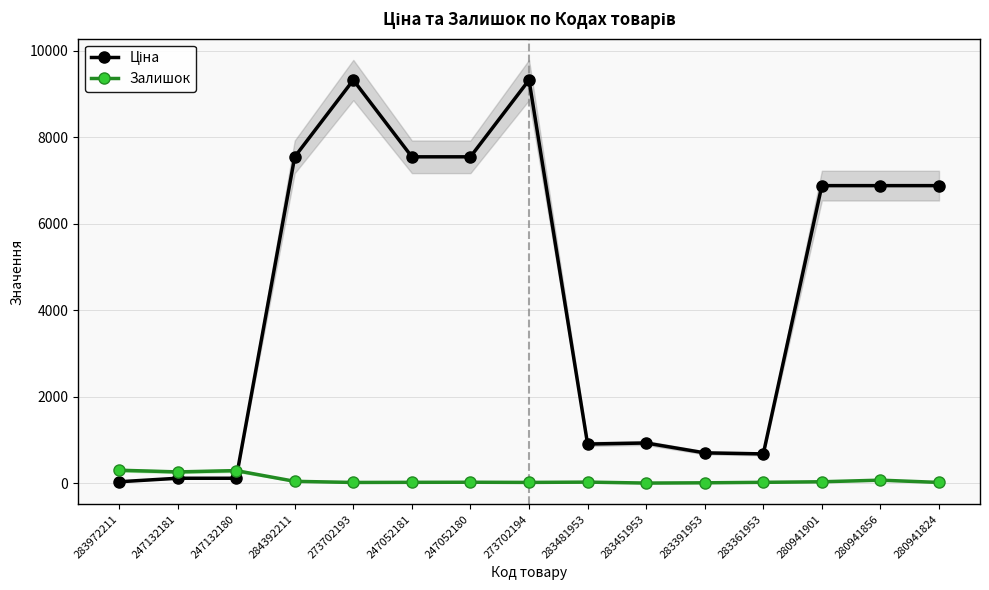

What is the maximum value shown in the chart?

9321.4